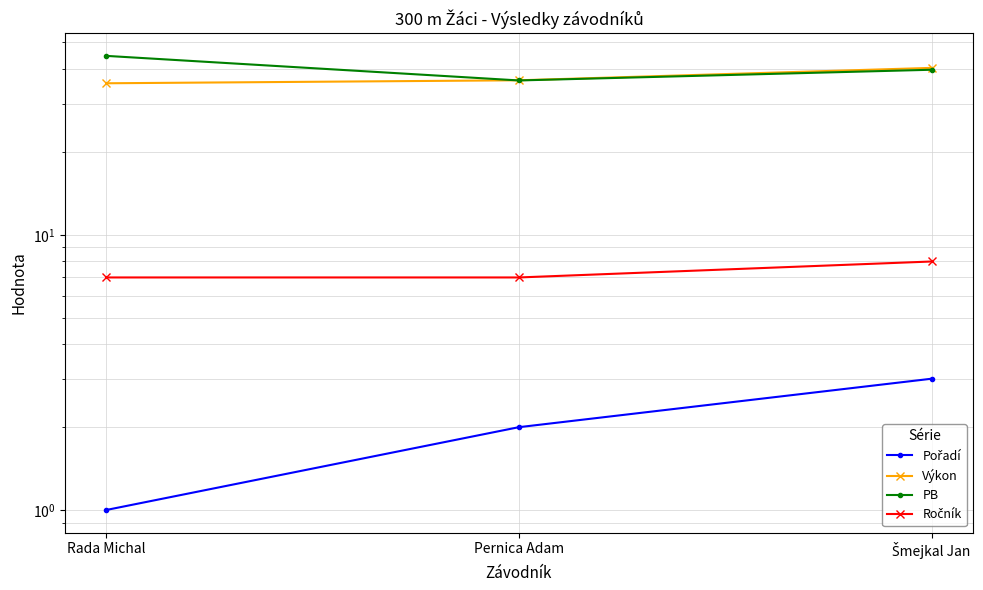

Which category has the highest value across all series?

Rada Michal